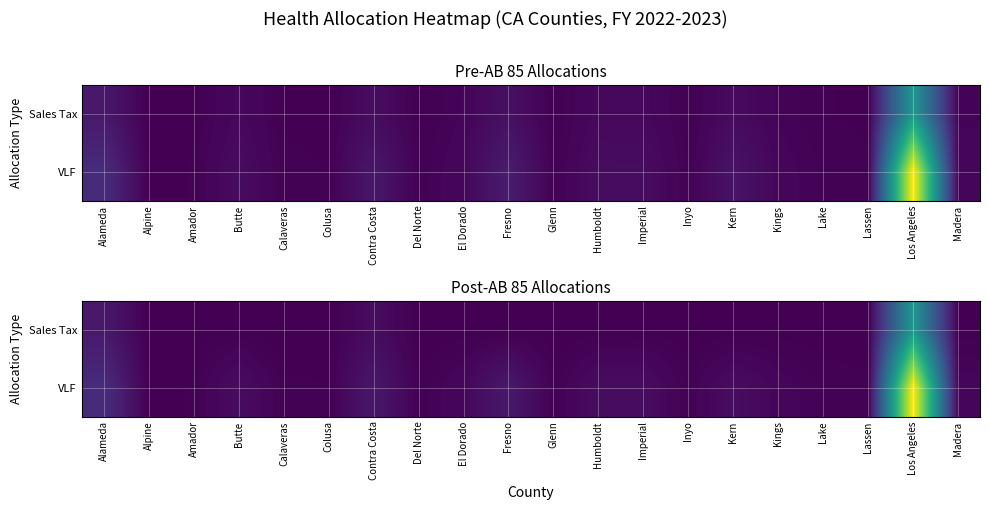

At how many categories does at least one series exceed 19323829?

1